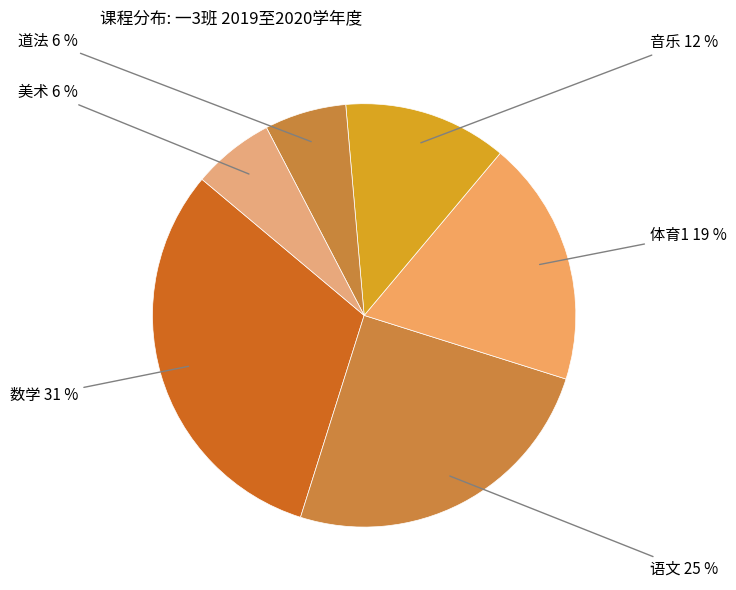

The 音乐 slice represents 12% of the pie. True or false?

True